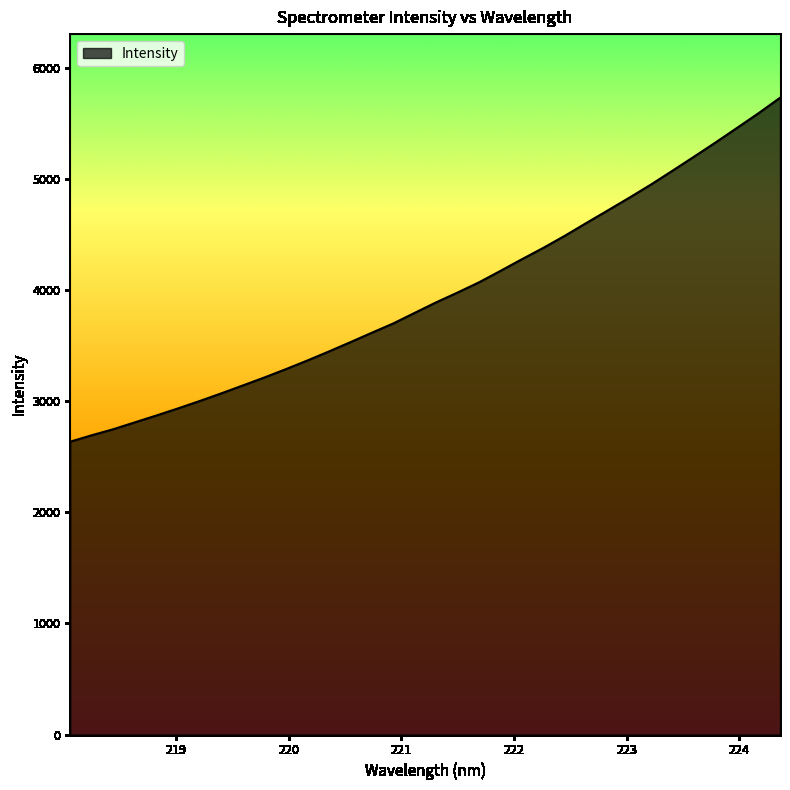

What is the minimum value shown in the chart?

2634.6